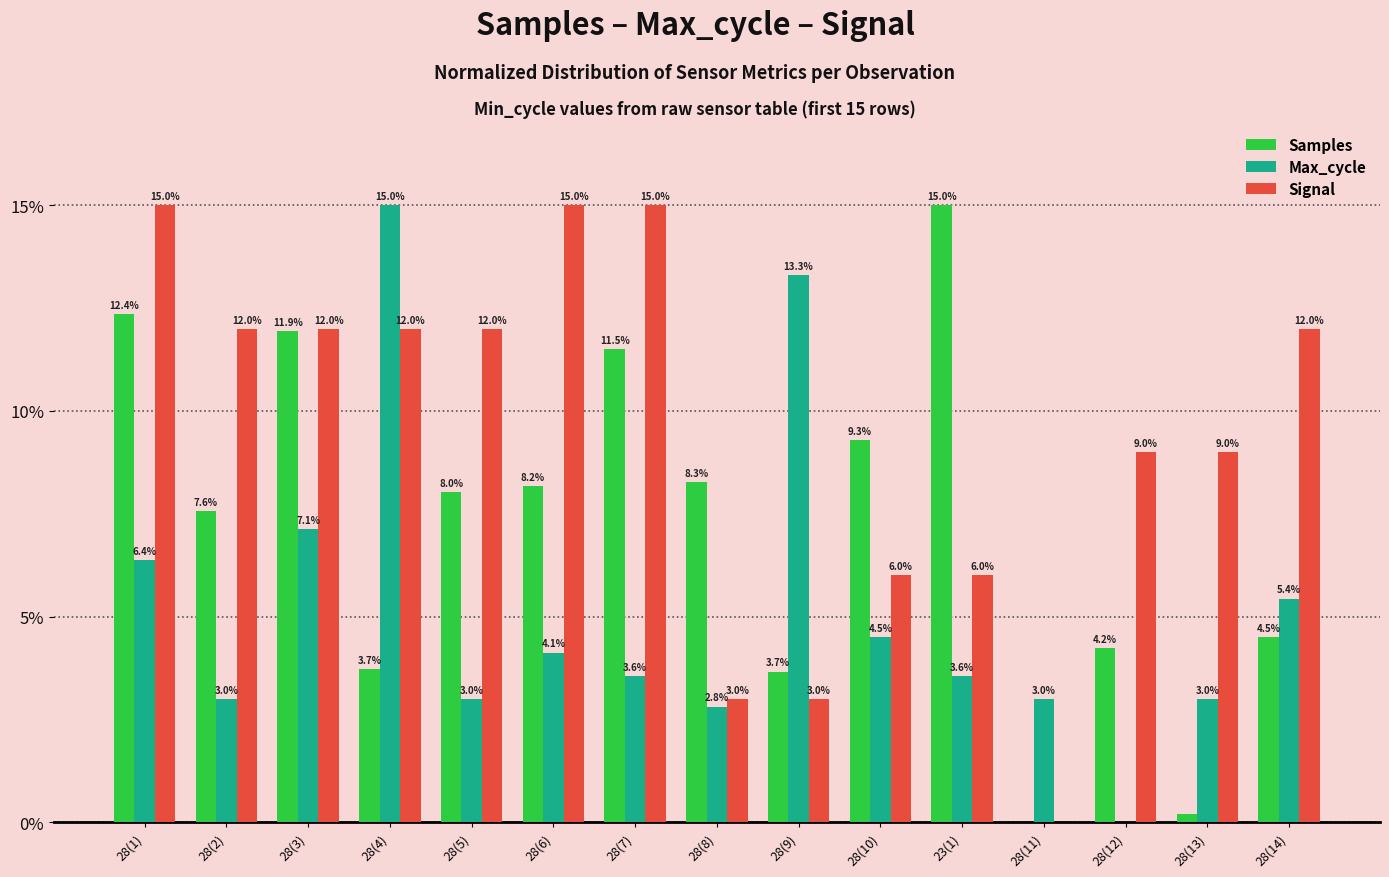

How many categories are shown in the chart?

15